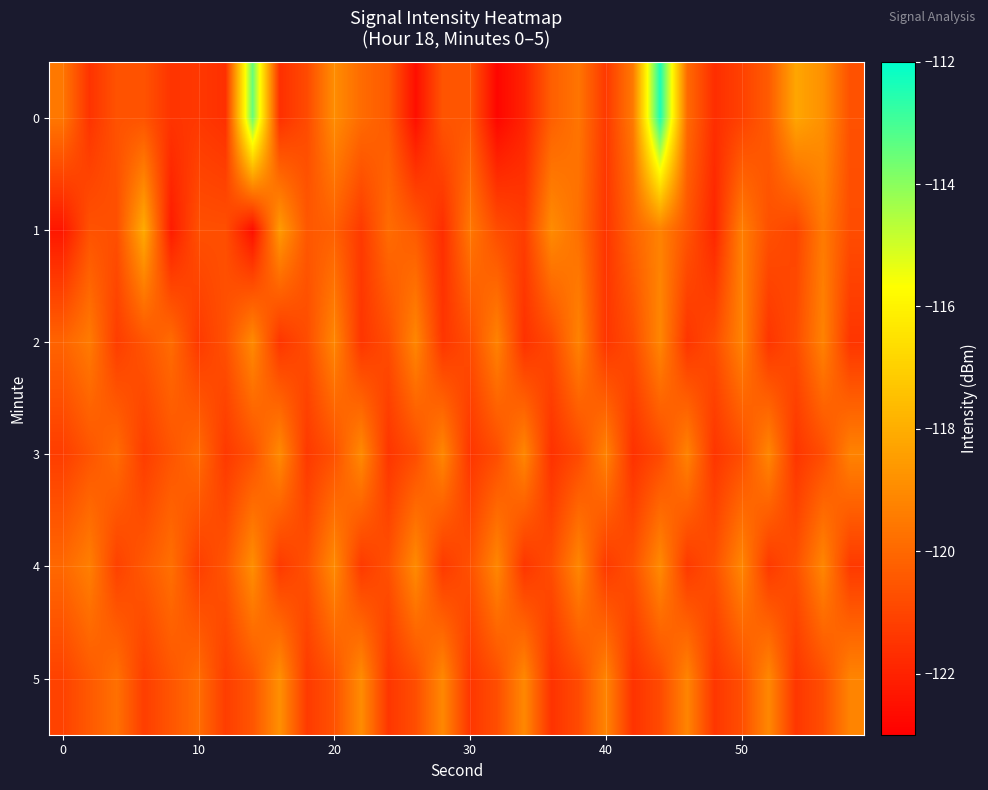

Reading left to right, list all the values displayed in this chart.

0: -119.6	-121.5	-120.6	-120.6	-121.5	-121.4	-121.6	-113.5	-121.6	-120.8	-118.9	-119.9	-120.4	-122.5	-120.6	-120.5	-122.8	-122.0	-120.3	-119.6	-121.3	-119.5	-112.4	-119.9	-121.7	-121.1	-120.4	-118.2	-118.9	-120.7
1: -122.3	-120.6	-120.7	-118.1	-122.2	-120.7	-120.7	-122.5	-118.5	-120.5	-120.2	-121.3	-119.9	-120.4	-121.7	-119.5	-120.8	-121.2	-119.0	-119.8	-121.5	-120.1	-119.2	-120.6	-121.9	-119.3	-120.7	-121.0	-119.5	-120.8
2: -120.1	-119.5	-121.2	-120.6	-119.9	-121.3	-120.7	-119.0	-121.5	-120.8	-119.1	-121.5	-120.8	-119.1	-121.5	-120.8	-119.2	-121.6	-120.9	-119.2	-121.5	-120.8	-119.1	-121.5	-120.8	-119.2	-121.5	-120.8	-119.2	-121.5
3: -121.2	-120.6	-119.9	-121.2	-120.6	-119.9	-121.3	-120.7	-119.0	-121.3	-120.7	-119.0	-121.5	-120.8	-119.1	-121.5	-120.8	-119.1	-121.6	-120.9	-119.2	-121.6	-120.9	-119.2	-121.5	-120.8	-119.1	-121.5	-120.8	-119.2
4: -120.0	-119.3	-121.1	-120.4	-119.8	-121.2	-120.6	-118.9	-121.3	-120.7	-119.0	-121.3	-120.7	-119.0	-121.3	-120.7	-119.1	-121.4	-120.8	-119.1	-121.3	-120.7	-119.0	-121.3	-120.7	-119.1	-121.3	-120.7	-119.1	-121.3
5: -121.1	-120.4	-119.8	-121.2	-120.5	-119.9	-121.2	-120.5	-118.9	-121.3	-120.6	-119.0	-121.4	-120.8	-119.1	-121.4	-120.8	-119.1	-121.5	-120.9	-119.2	-121.5	-120.9	-119.2	-121.4	-120.8	-119.1	-121.4	-120.8	-119.2